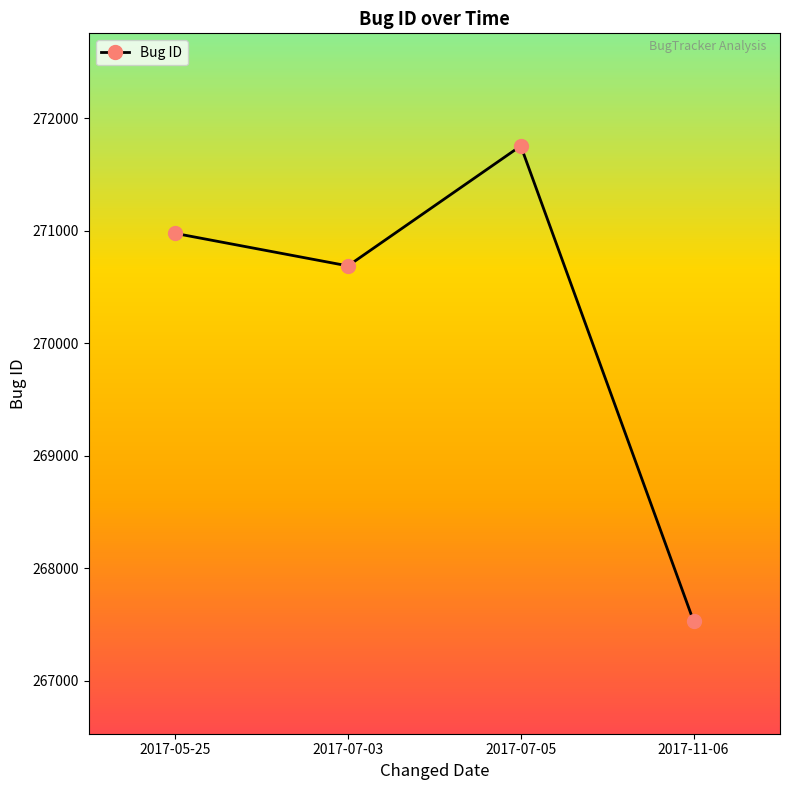

At which category does the chart reach its minimum across all series?

2017-11-06